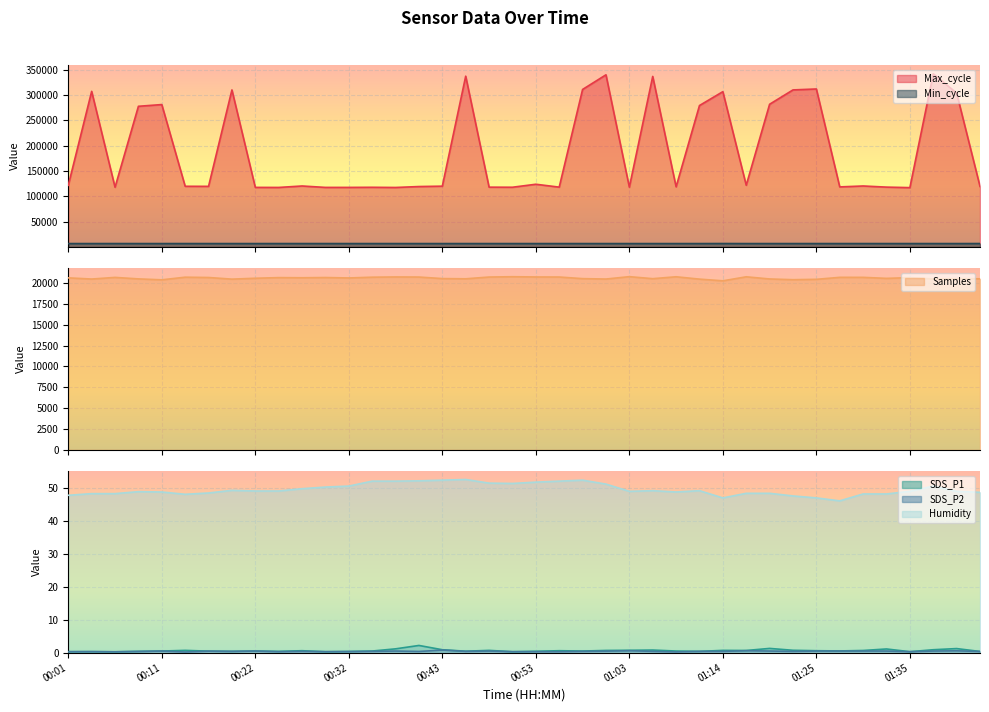

What are all the series names shown in the legend?

Max_cycle, Samples, SDS_P1, SDS_P2, Humidity, Min_cycle